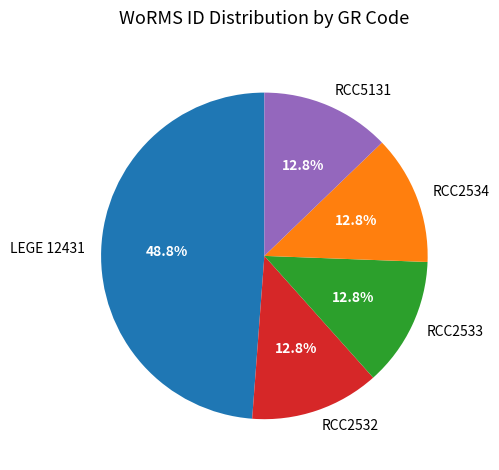

How many segments does this pie chart have?

5